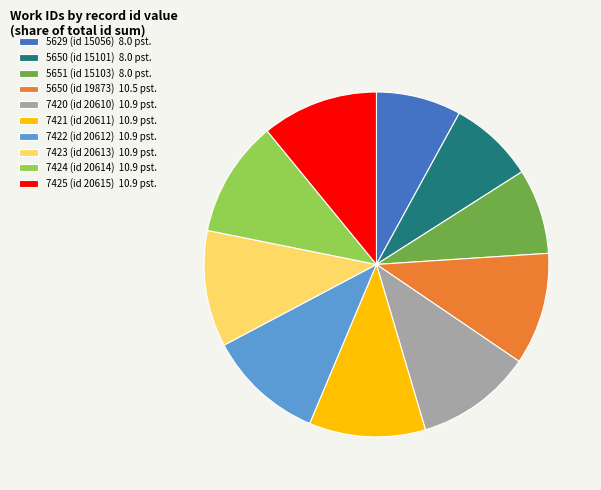

How many slices are in this pie chart?

10